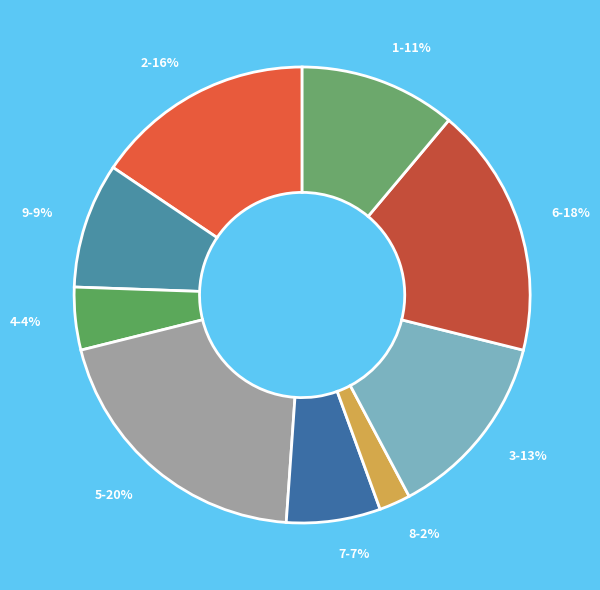

Does 3 account for over 50% of the chart?

No